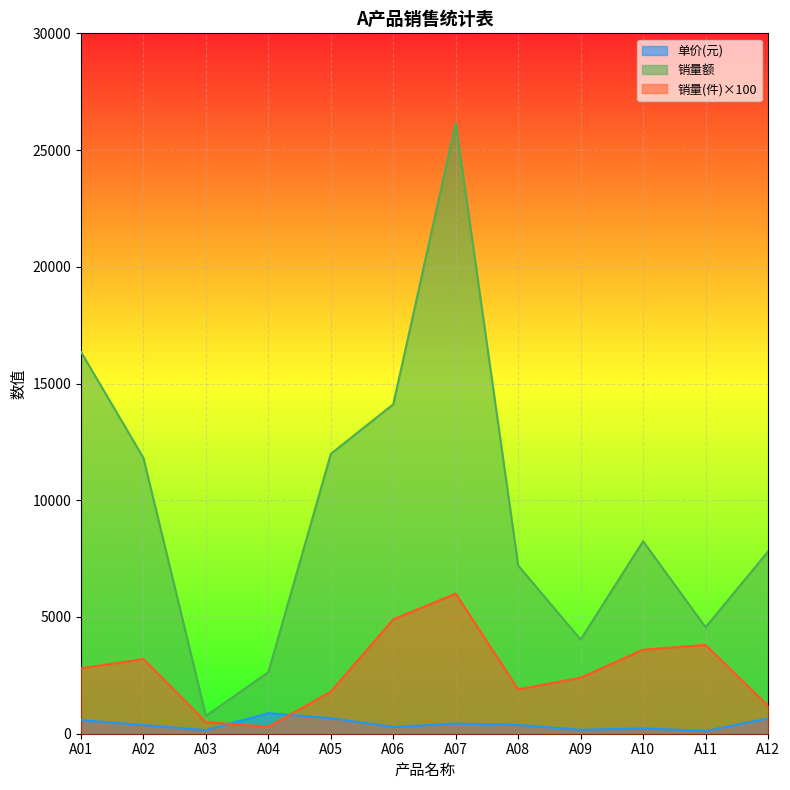

Where does the 单价(元) series first go above 379?

A01